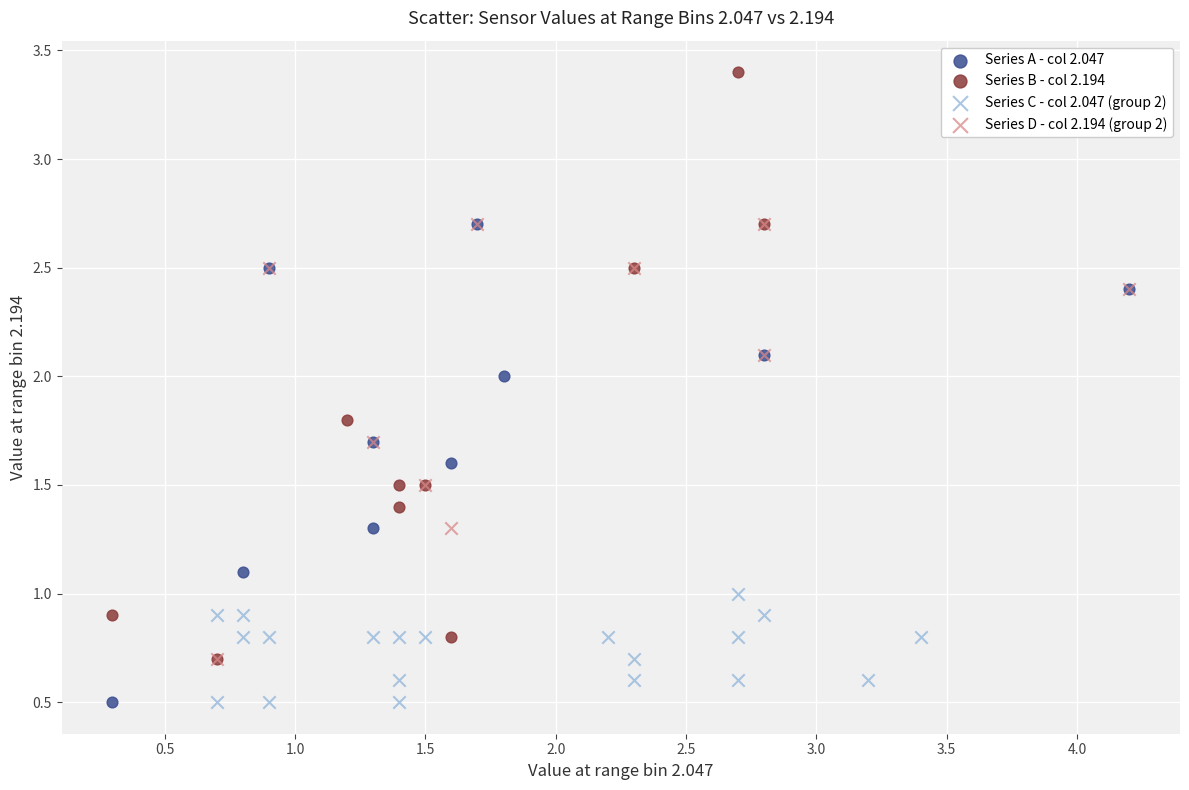

What are all the series names shown in the legend?

Series A - col 2.047, Series B - col 2.194, Series C - col 2.047 (group 2), Series D - col 2.194 (group 2)